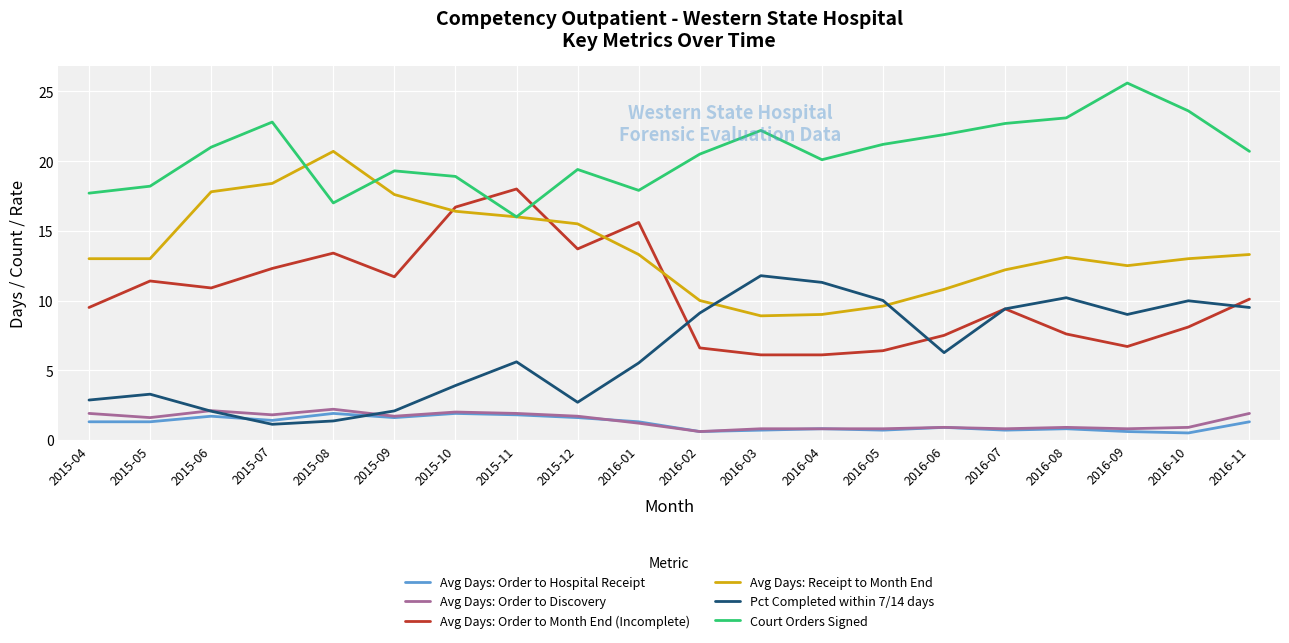

True or false: Avg Days: Receipt to Month End and Avg Days: Order to Month End (Incomplete) cross at least once.

True